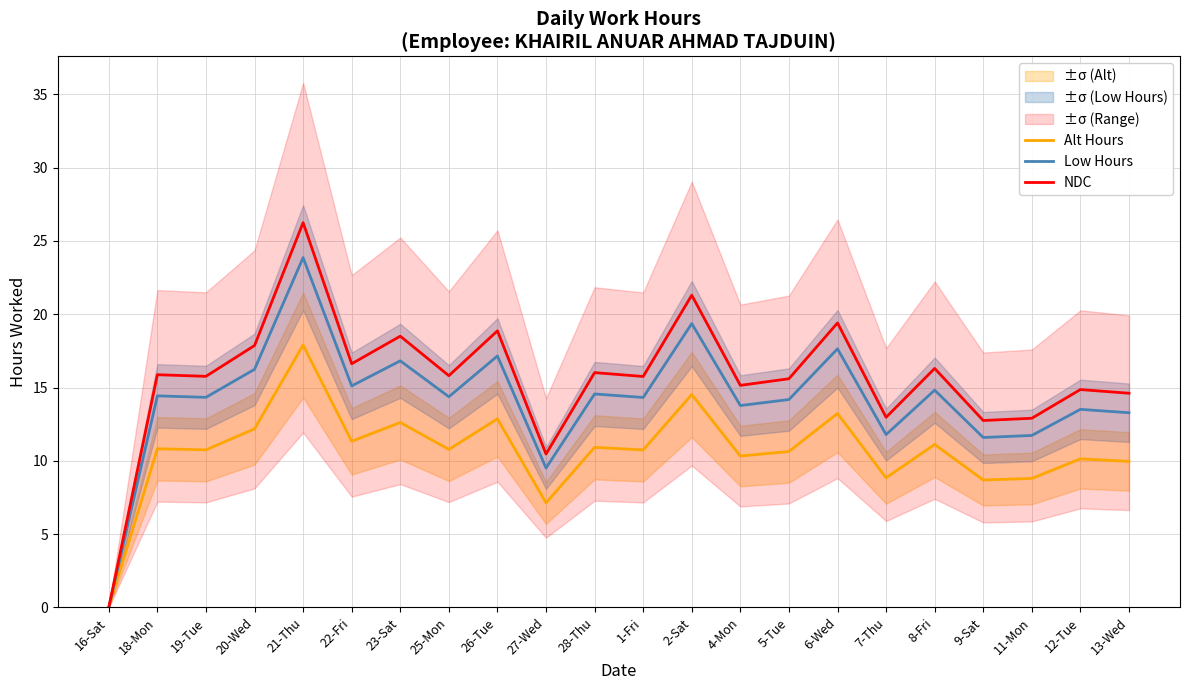

What is the highest value of the Low Hours series?

23.9